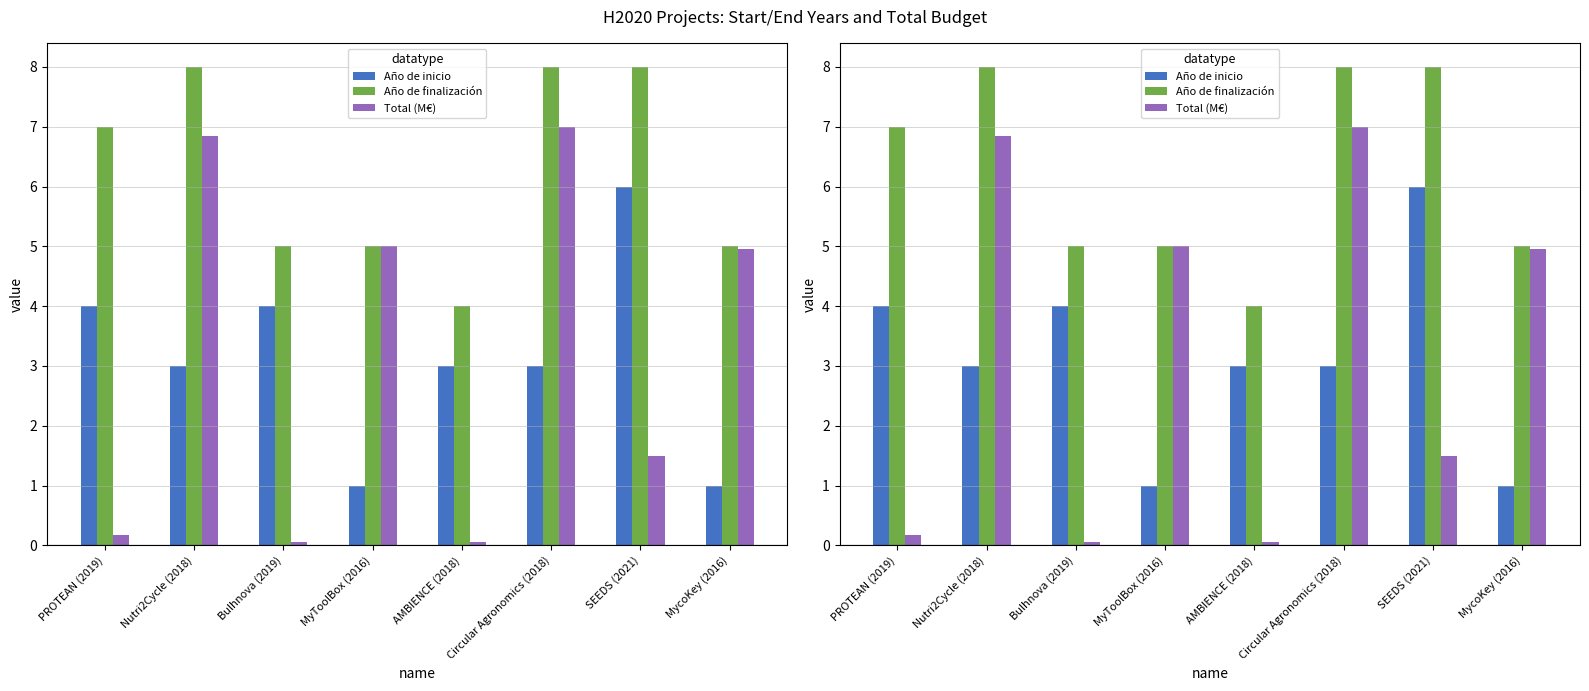

What is the difference between the maximum and minimum values in the Total (M€) series?

6.9